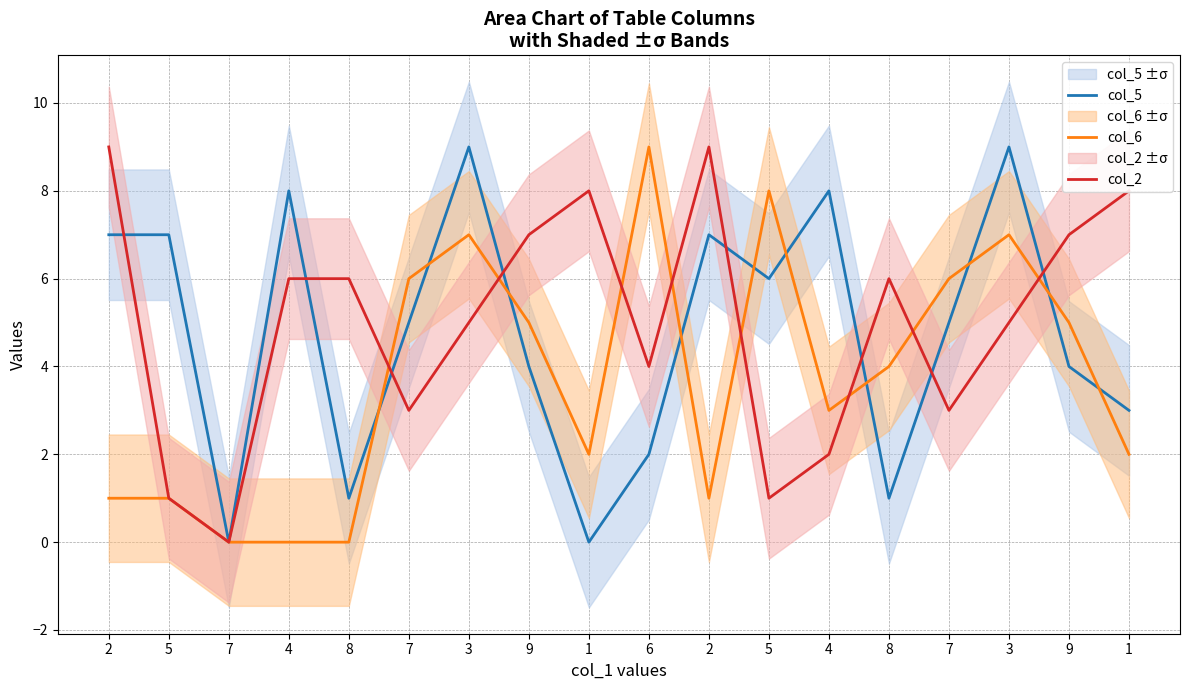

How many interior local valleys does the col_6 series have?

3